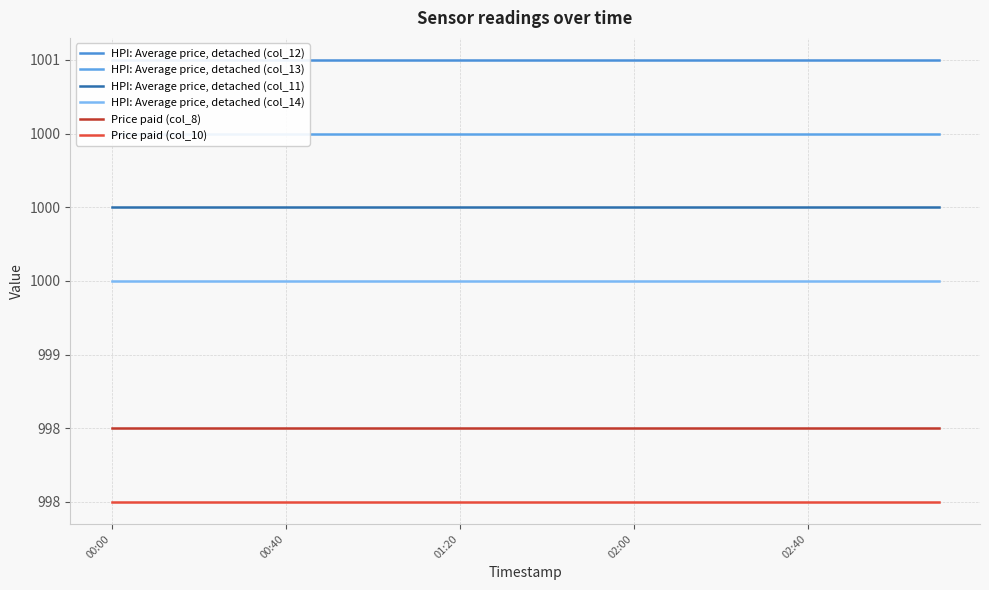

What is the total value across all series at 18?

5997.5